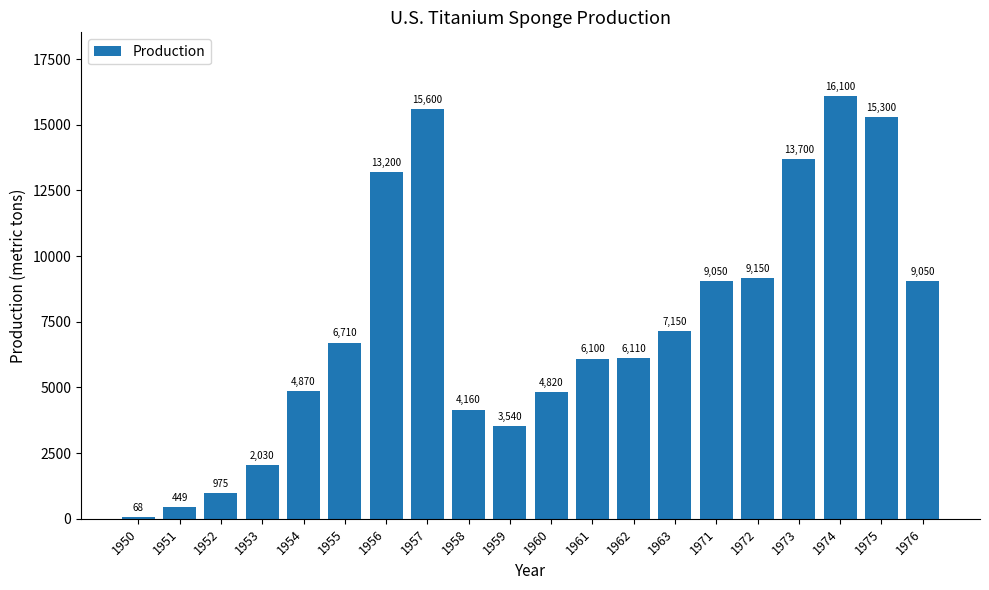

Reading right to left, what are all the values shown in this chart?

1976=9050	1975=15300	1974=16100	1973=13700	1972=9150	1971=9050	1963=7150	1962=6110	1961=6100	1960=4820	1959=3540	1958=4160	1957=15600	1956=13200	1955=6710	1954=4870	1953=2030	1952=975	1951=449	1950=68